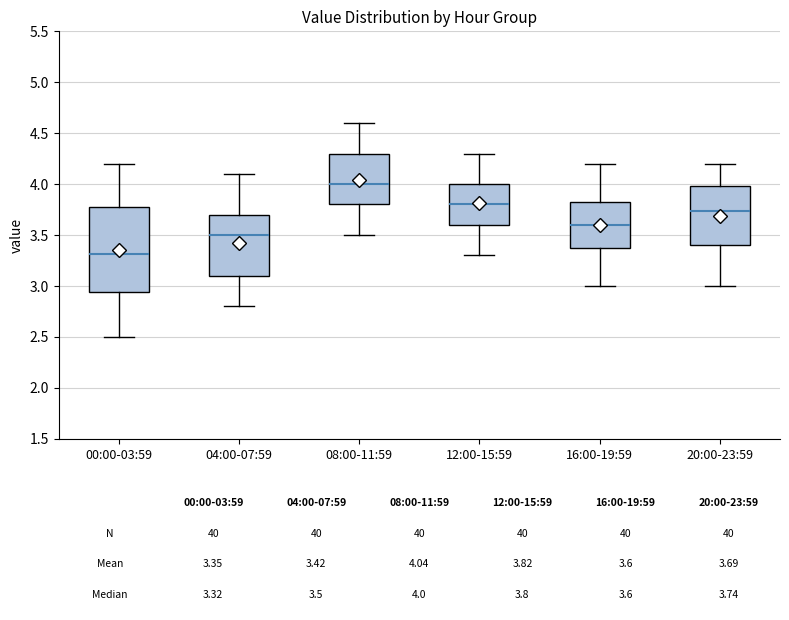

Which box's median line is the highest?

08:00-11:59